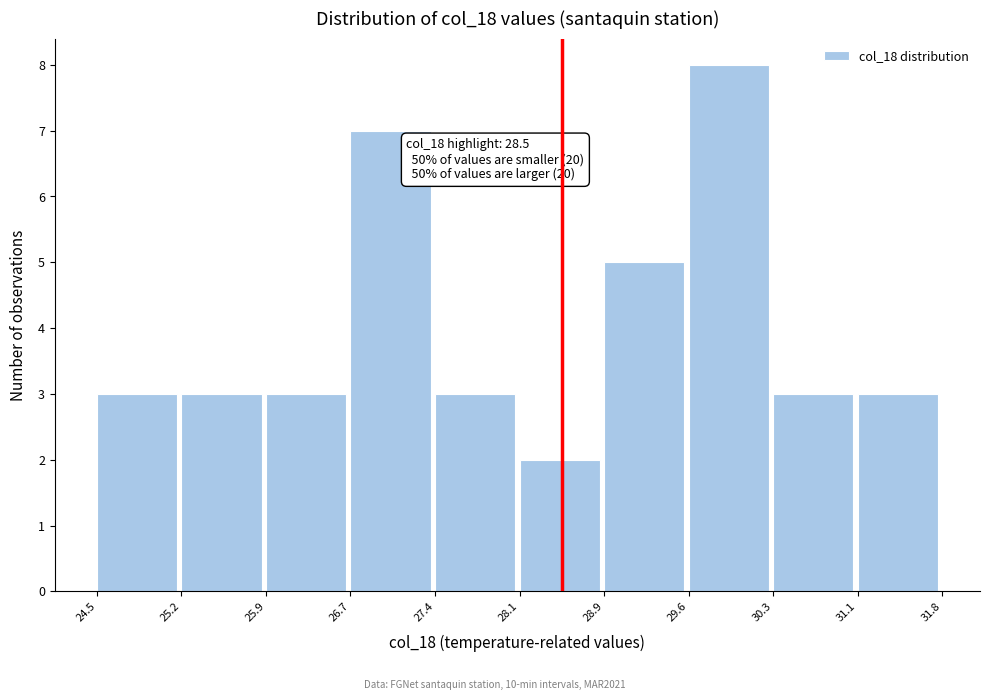

Over which range of the x-axis is the bar tallest?

29.6 to 30.3